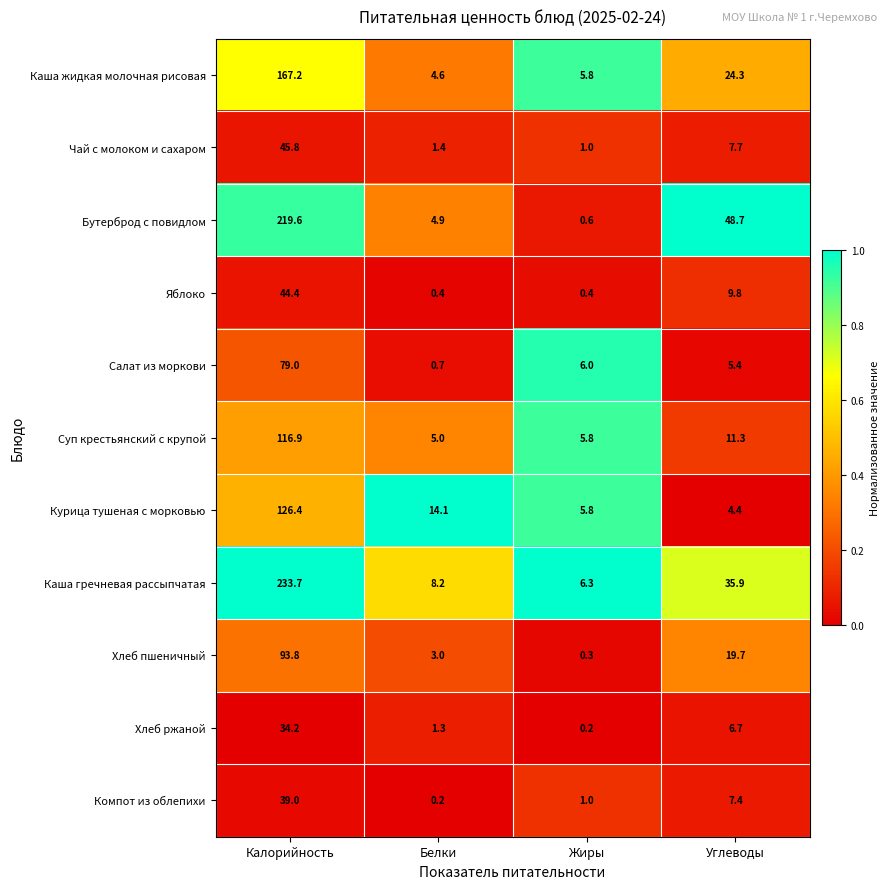

What is the total value across all series at Белки?

43.8